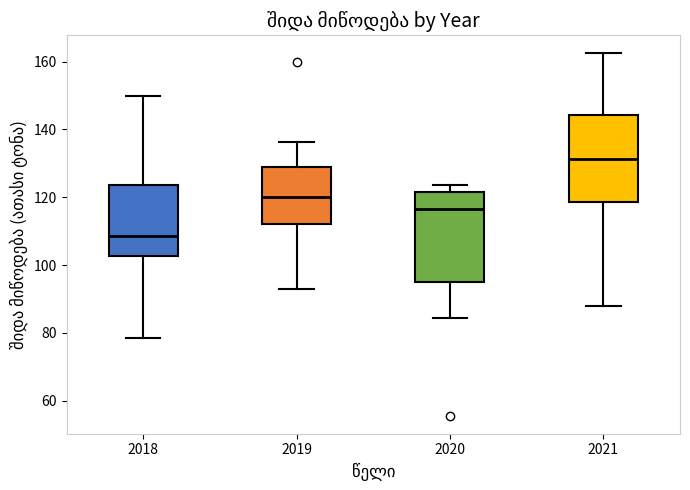

Where does the median line of the box at x = 2018 sit on the y-axis? The values are not printed on the chart, so give them approximately, as read against the axis.

108